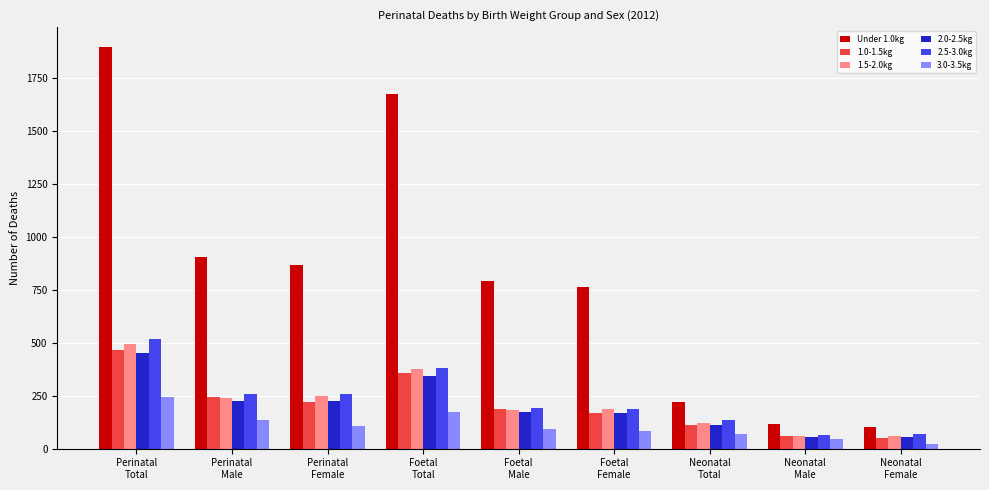

Which series has the largest range (max minus min)?

Under 1.0kg